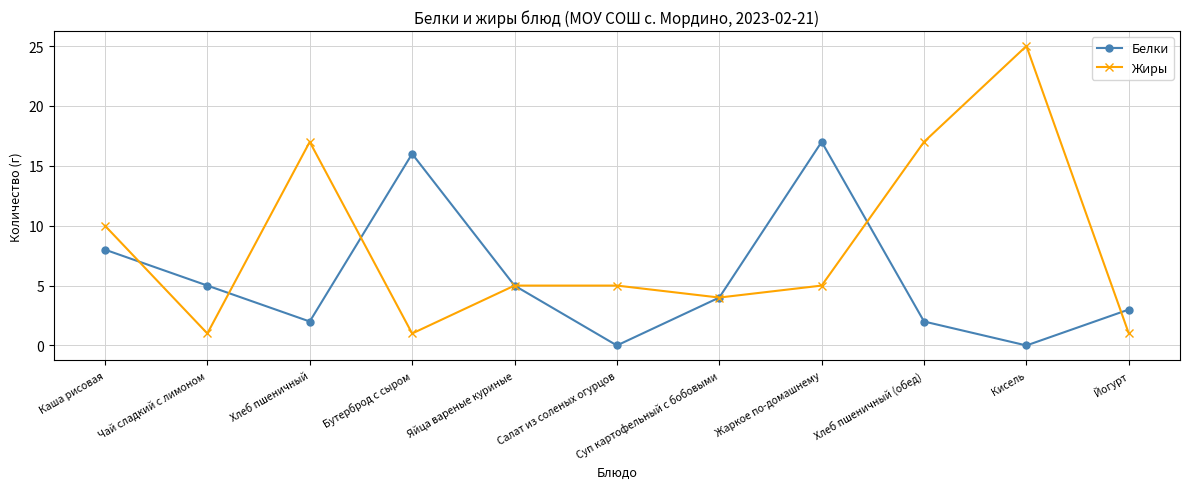

The value of Жиры at Салат из соленых огурцов is 7. True or false?

False